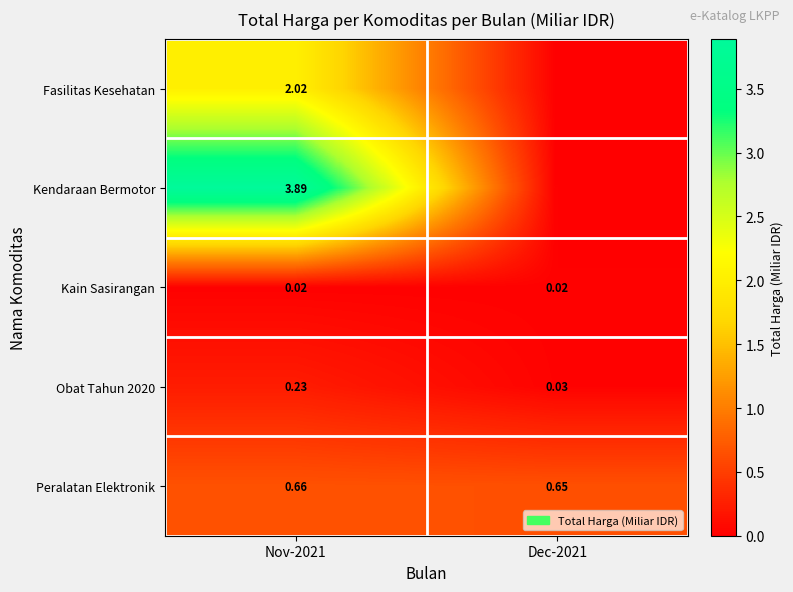

What is the difference between the Obat Tahun 2020 values at Nov-2021 and Dec-2021?

0.2